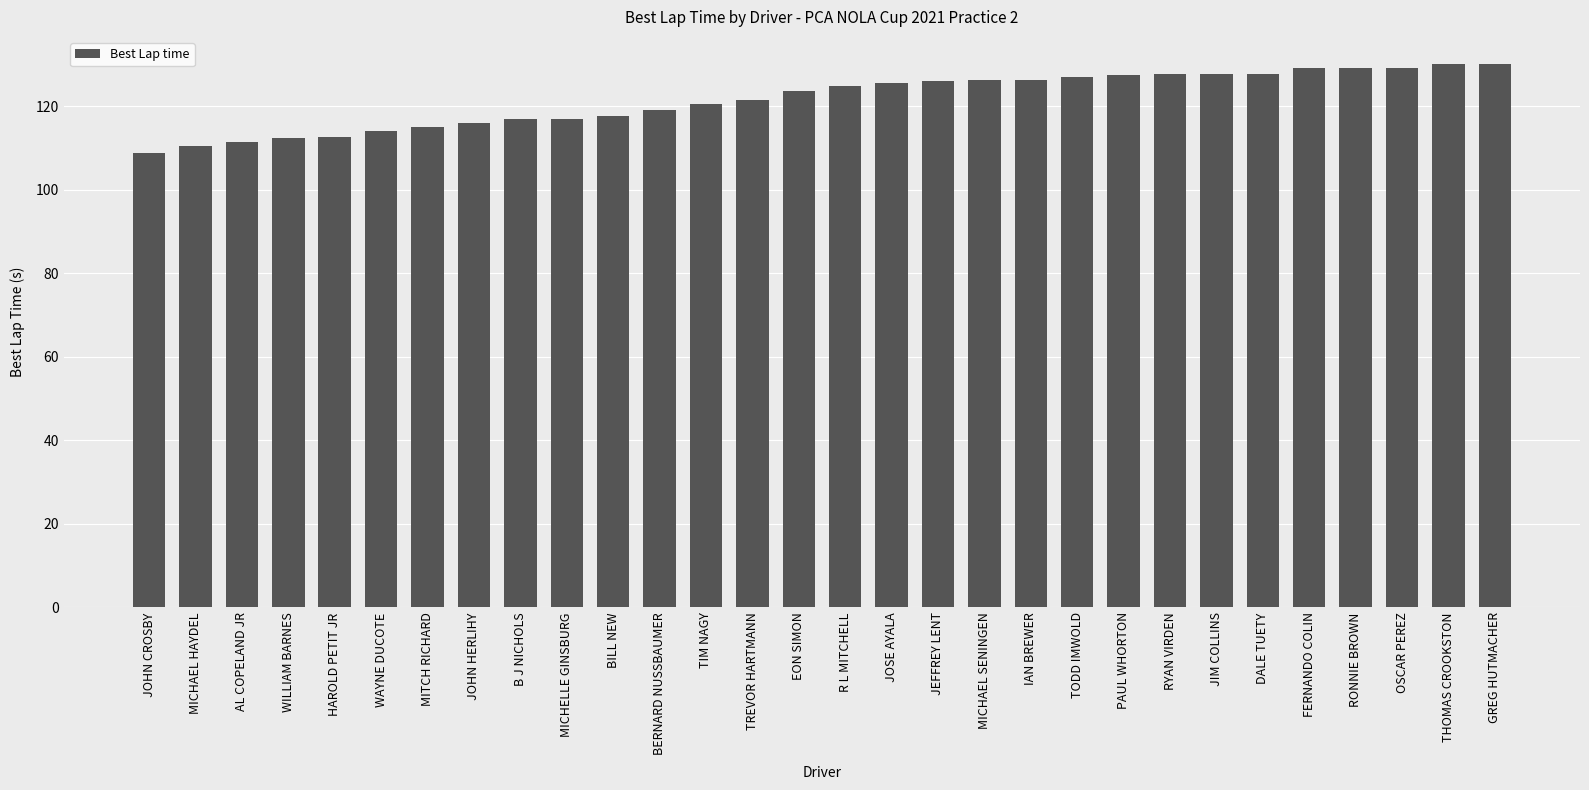

What is the smallest value displayed?

108.8